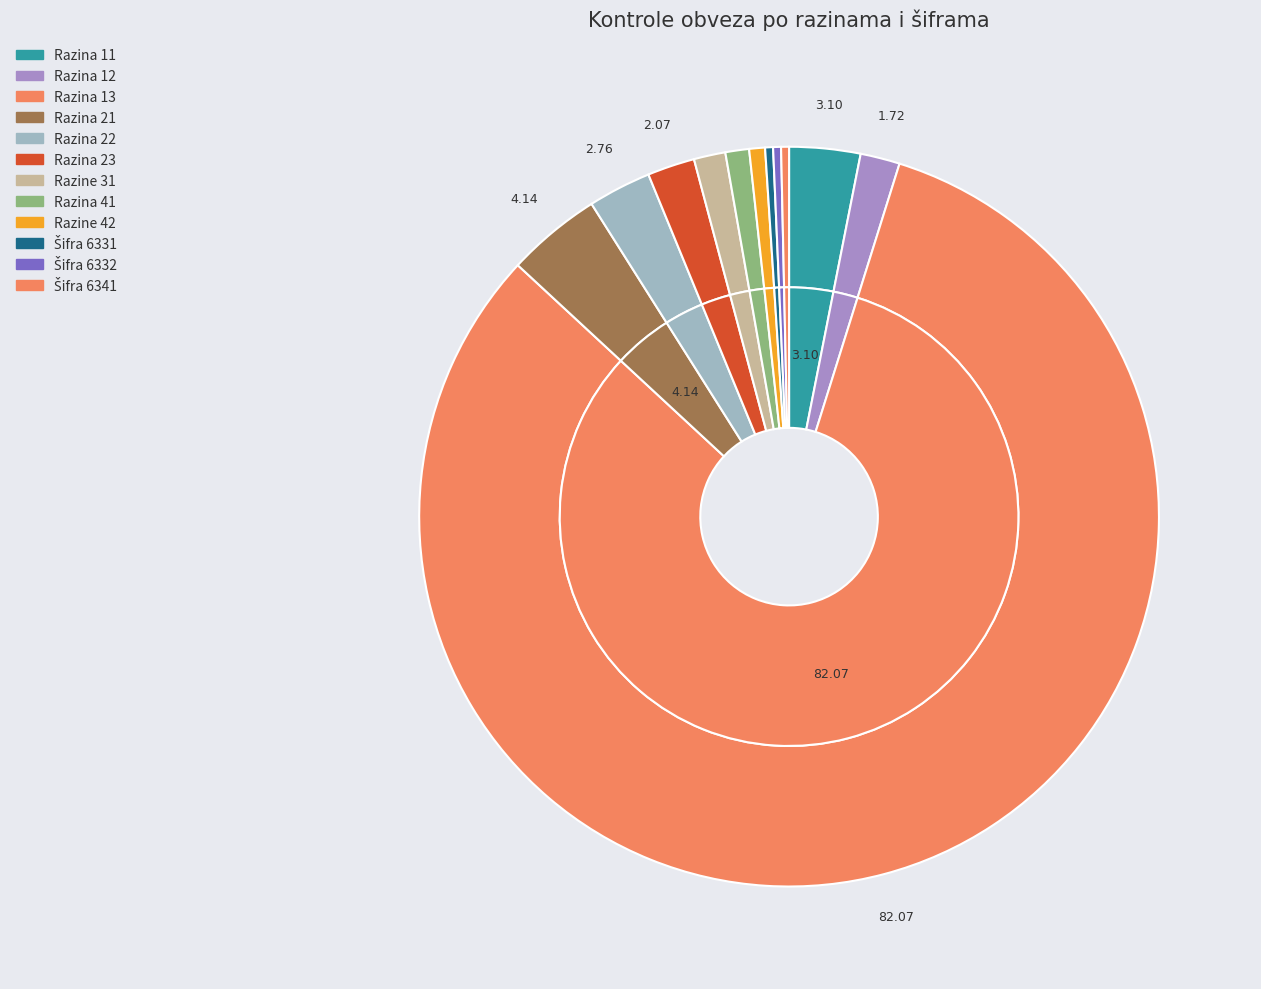

Count the number of slices in the pie.

12